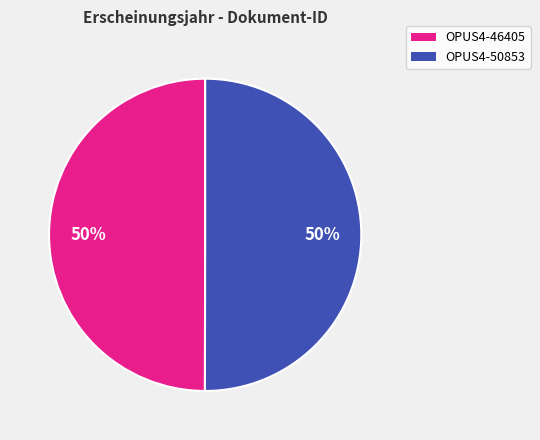

Approximately how many times larger is the value at OPUS4-50853 compared to OPUS4-46405?

1.0